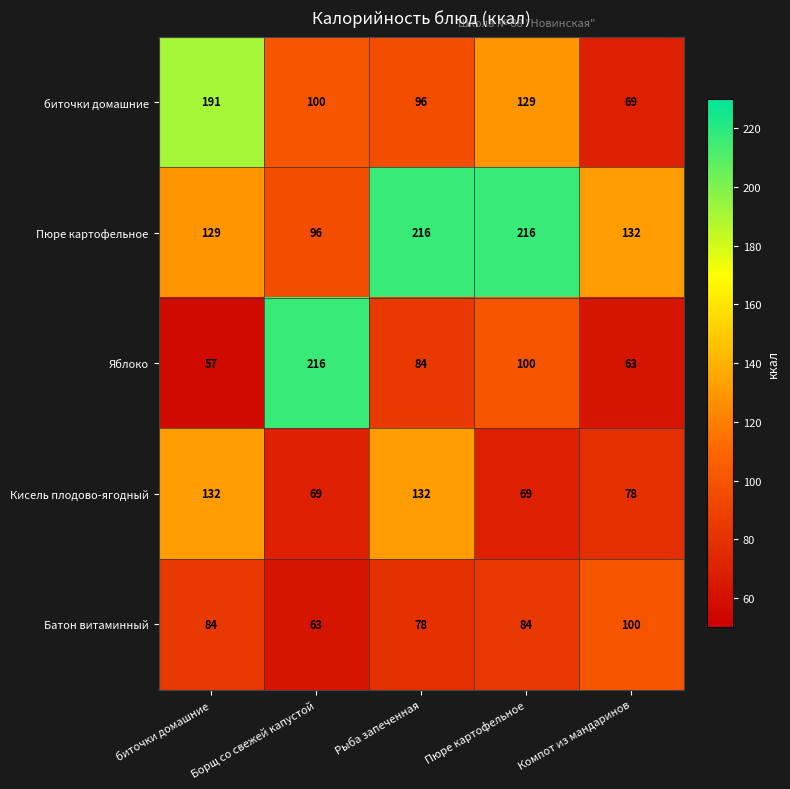

The Пюре картофельное series shows 31 at биточки домашние. True or false?

False